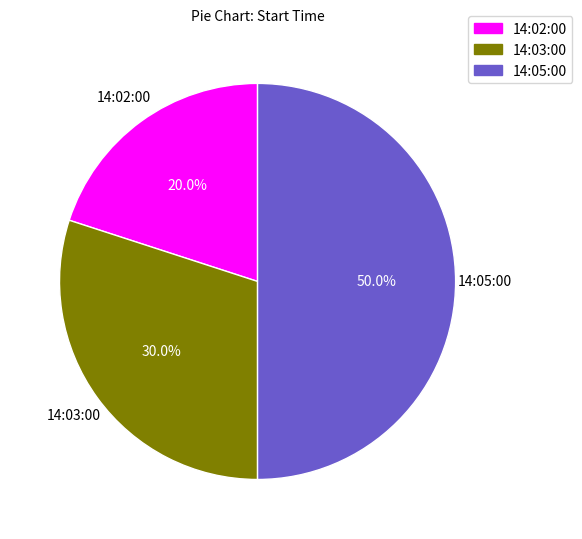

How many segments does this pie chart have?

3